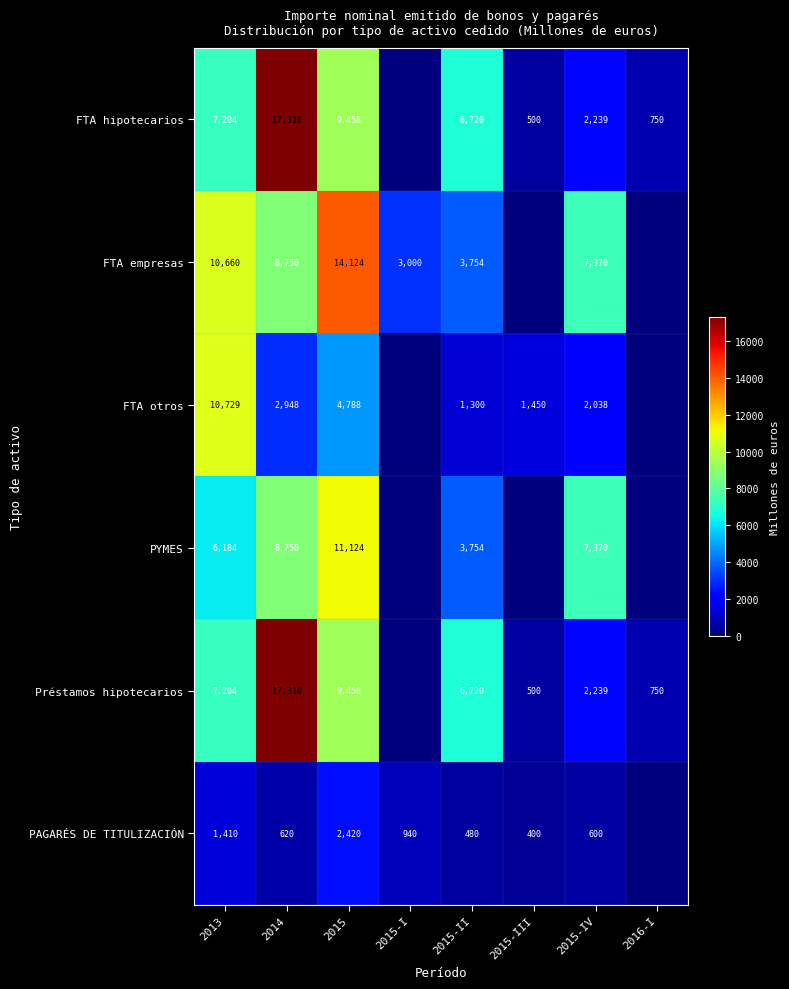

What is the sum of the Préstamos hipotecarios values at 2015 and 2015-II?

16178